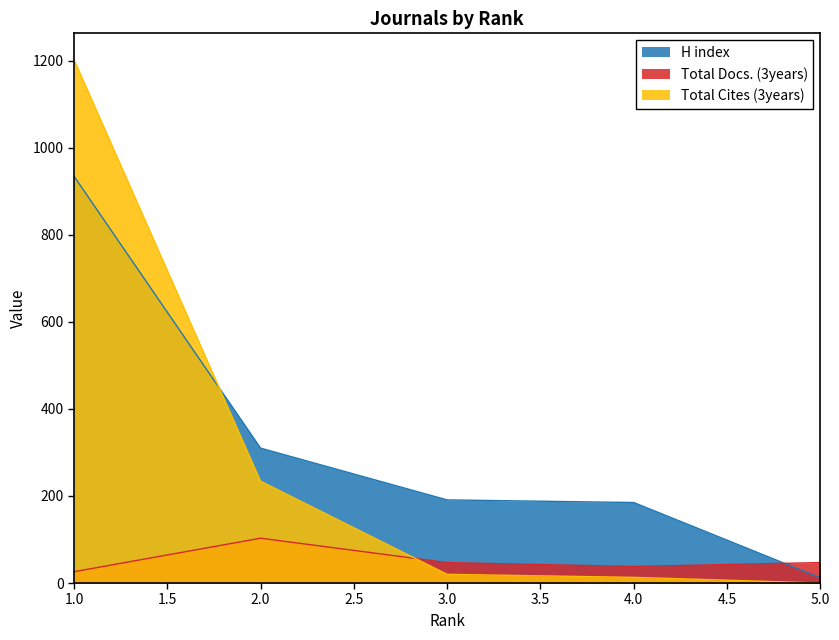

How many Total Docs. (3years) values are between 38 and 47?

3